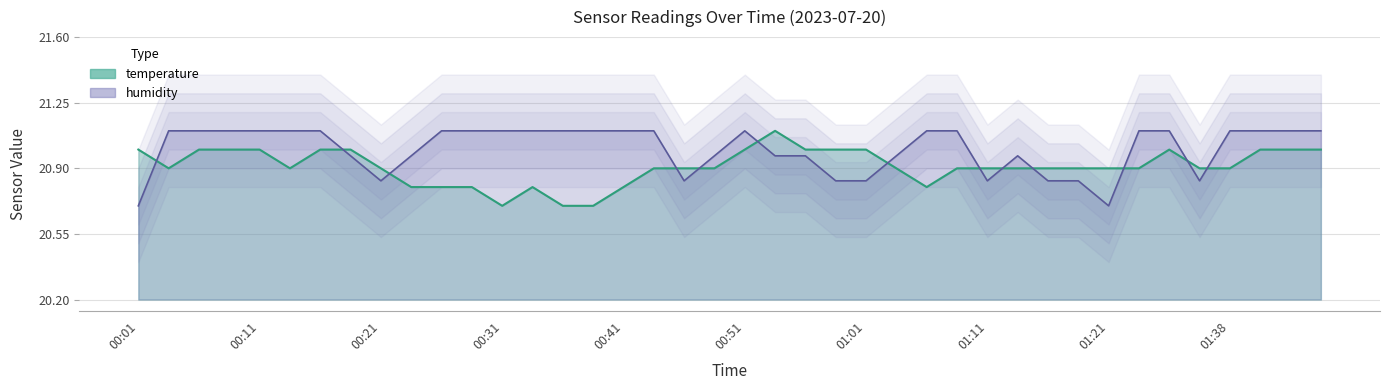

How many temperature values are between 20 and 21?

39